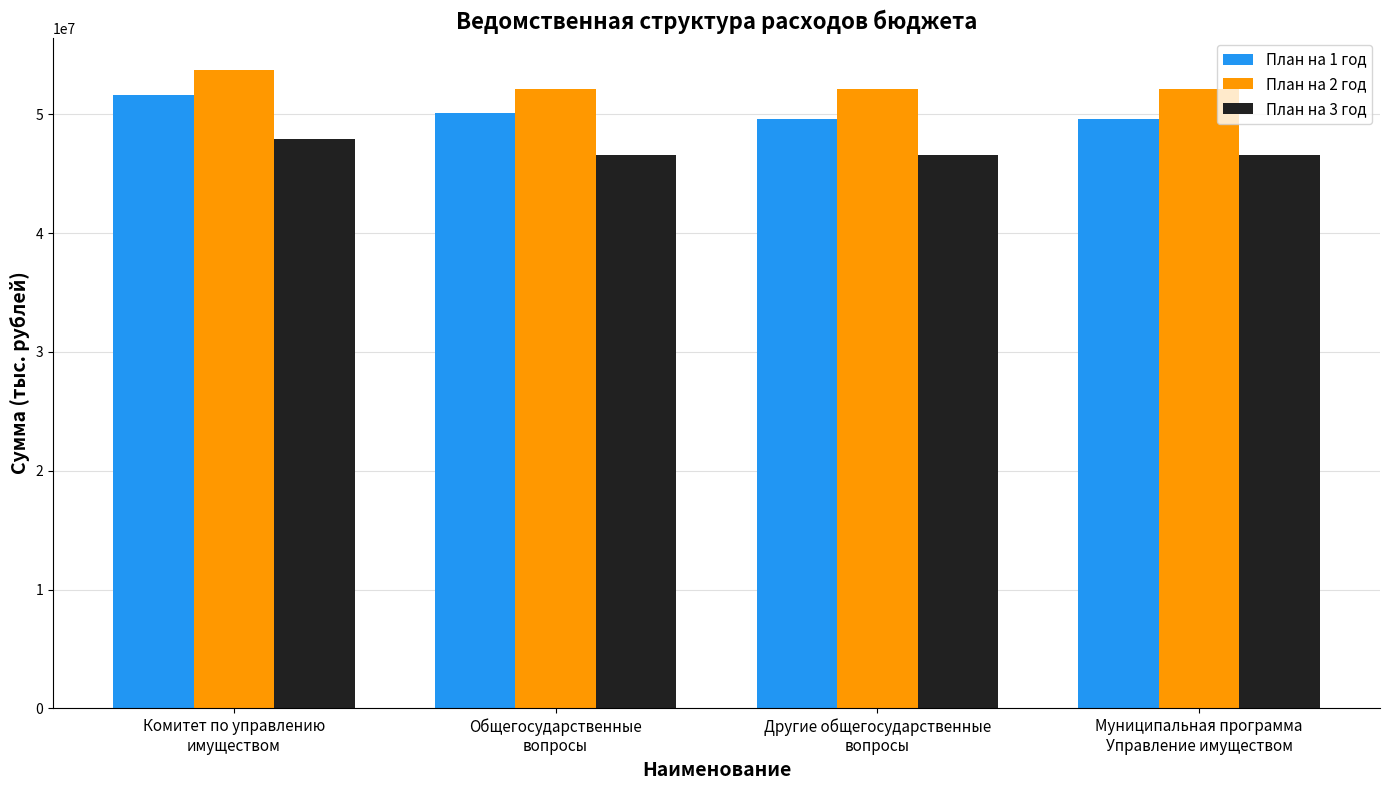

What are all the series names shown in the legend?

План на 1 год, План на 2 год, План на 3 год